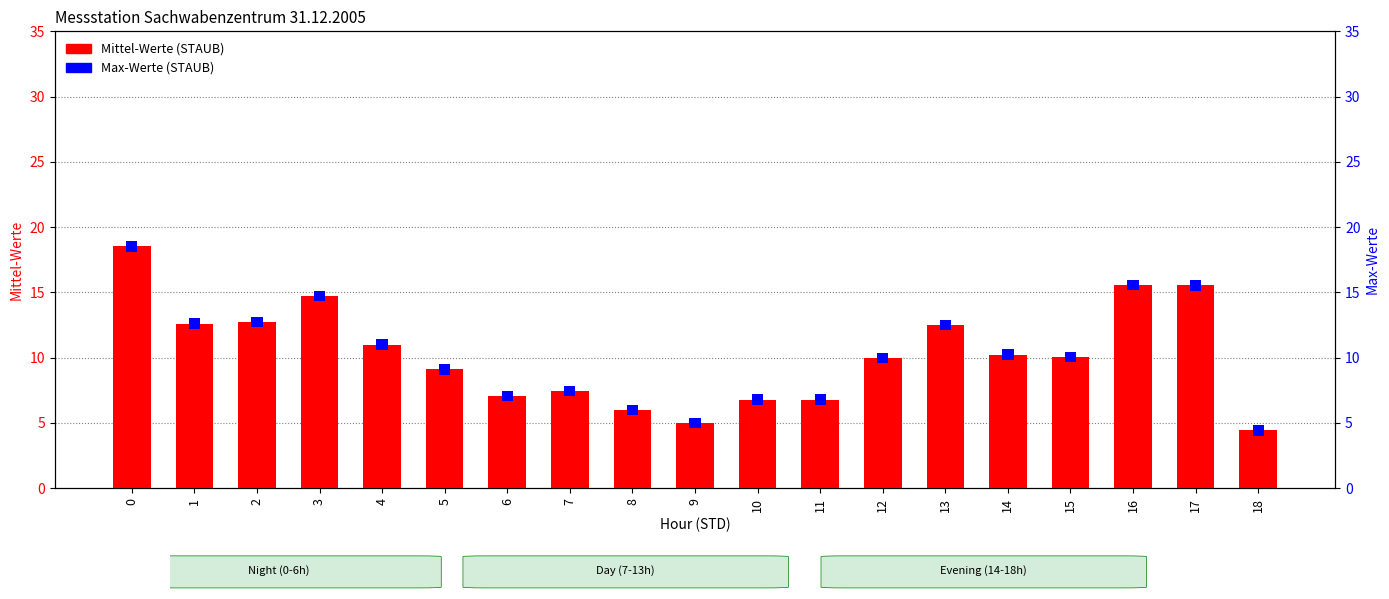

What is the total value across all series at 7?

8.3